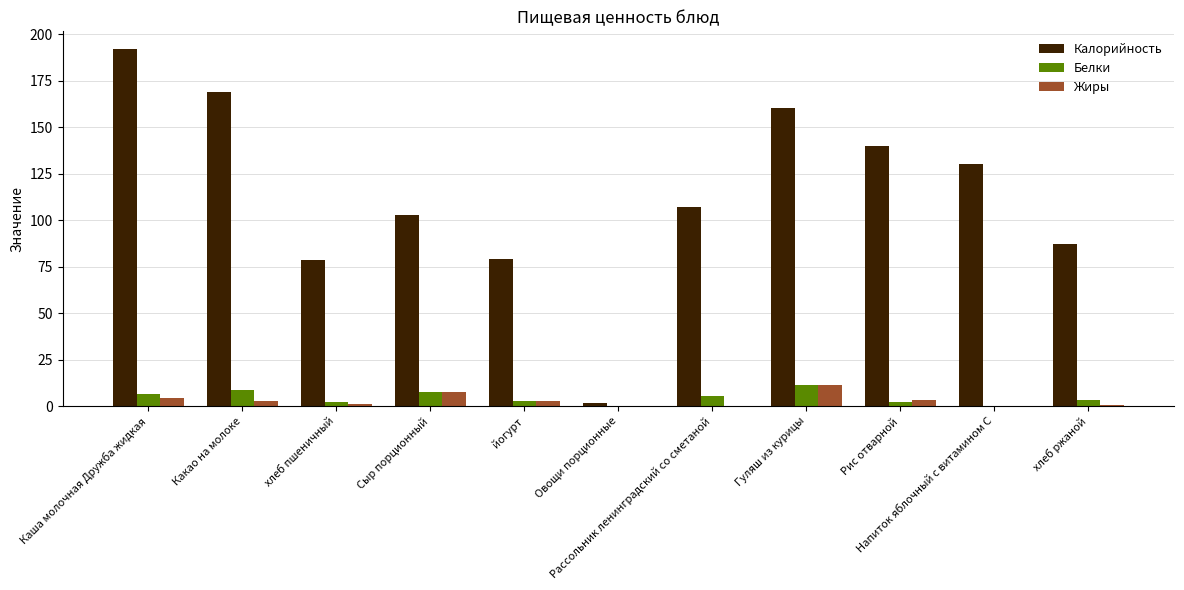

How many groups of bars are there?

11